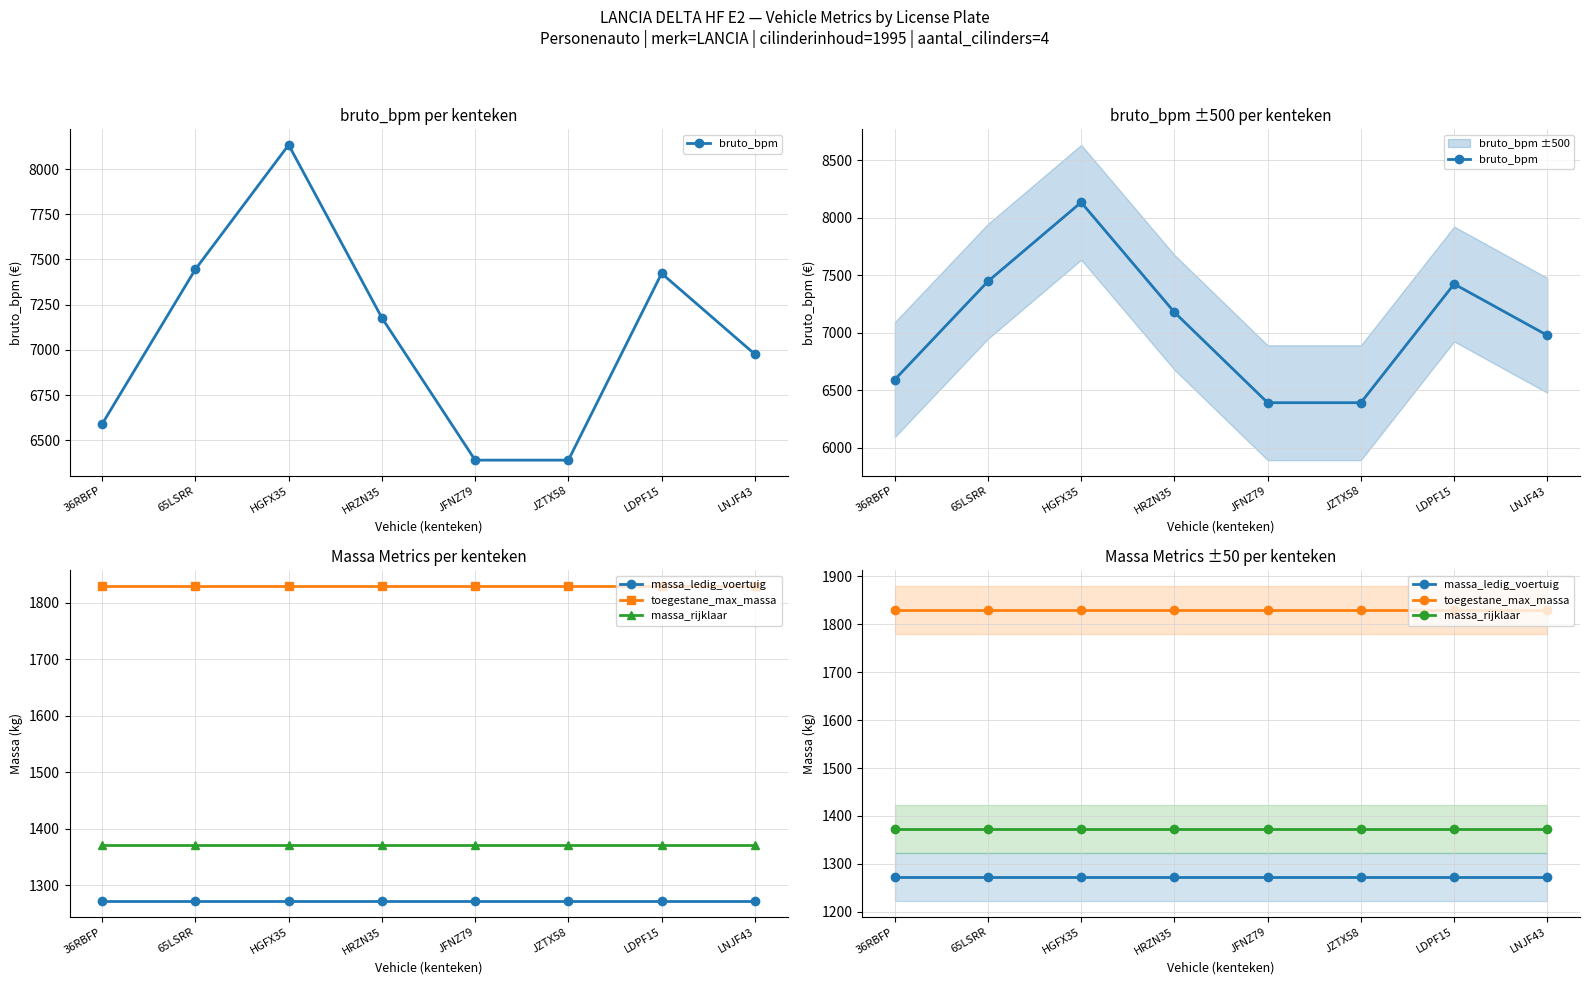

Which series has the largest total across all categories?

bruto_bpm